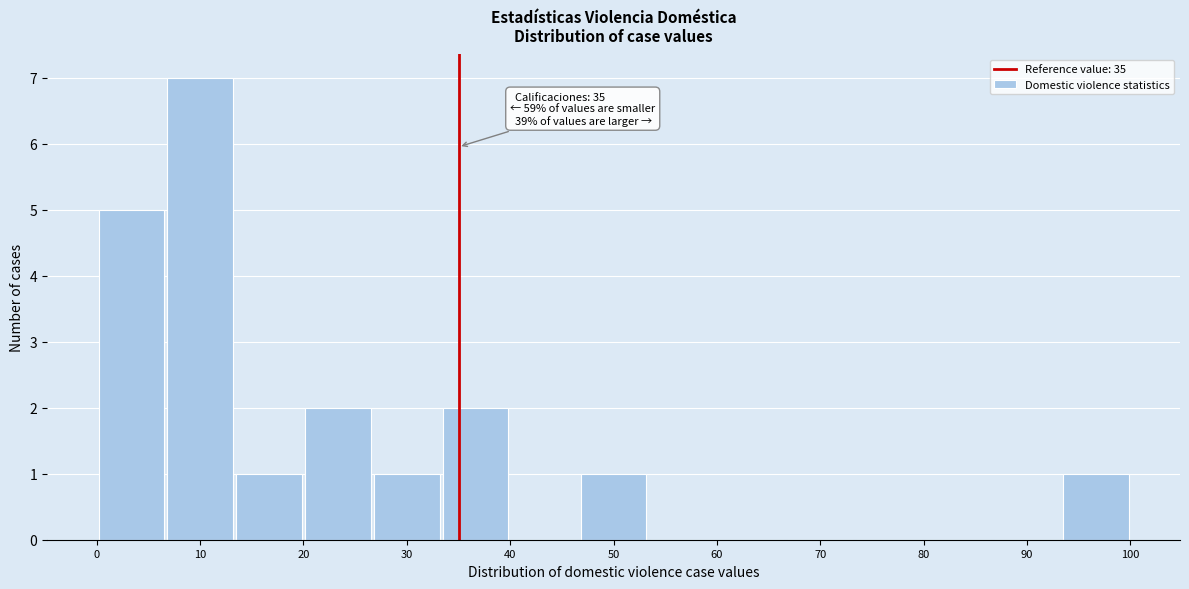

Over which range of the x-axis is the bar tallest?

7 to 13